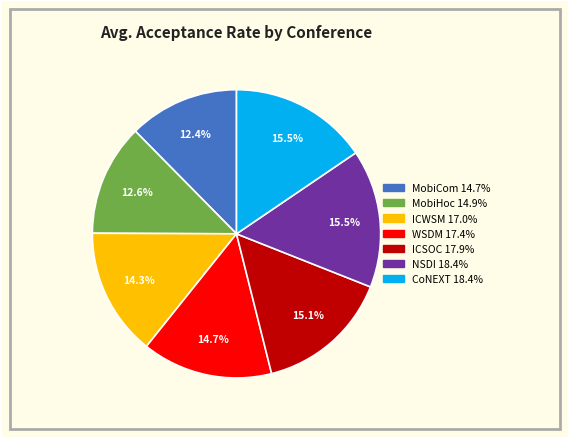

To the nearest percent, what is the combined percentage of NSDI and ICSOC?

31%